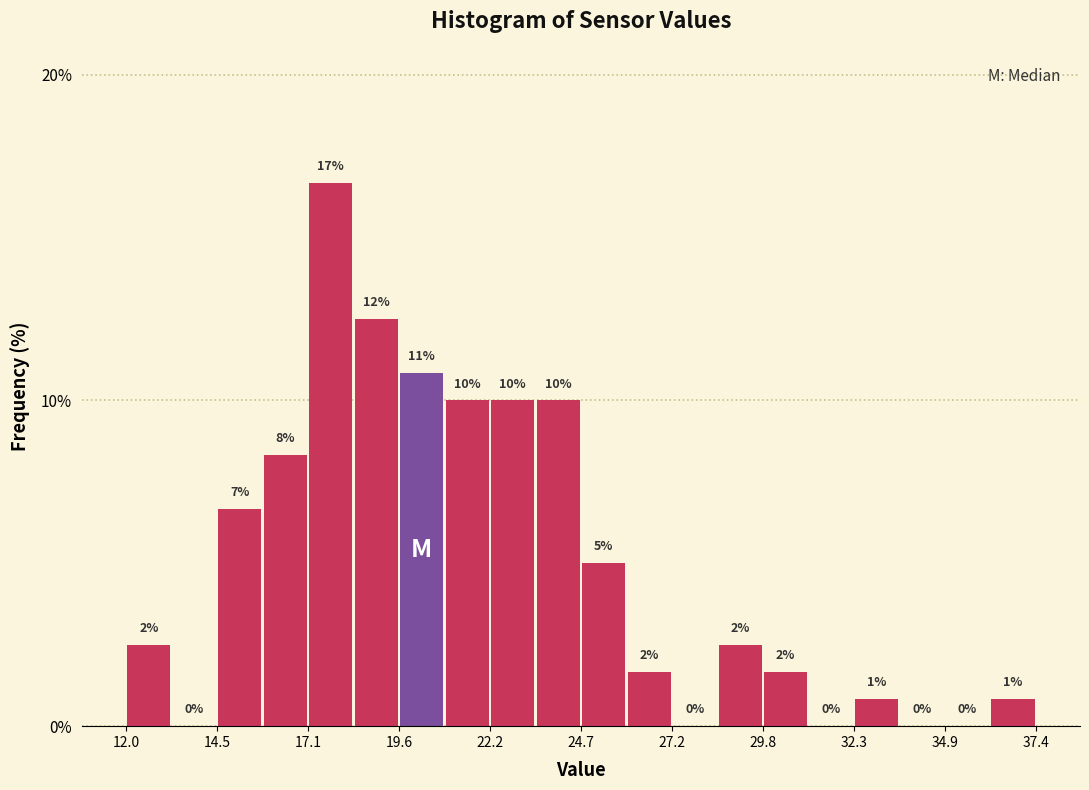

Read against the x-axis, roughly where is the centre of the tallest bar?

17.5